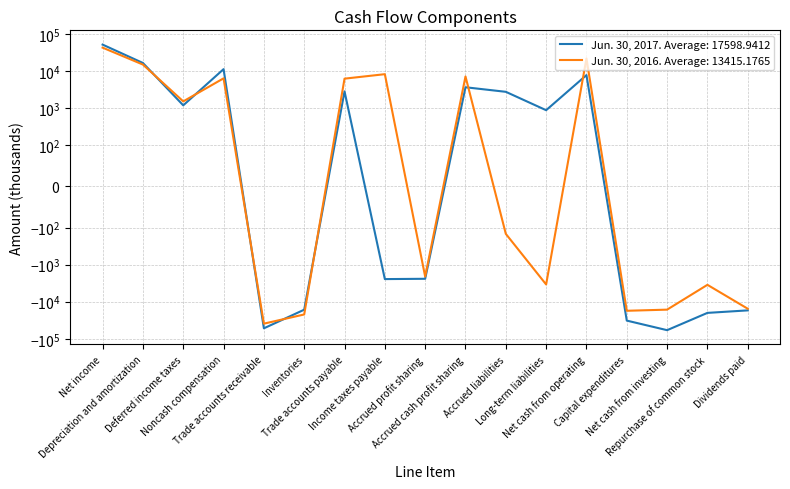

How many intersections are there between Jun. 30, 2016 and Jun. 30, 2017?

7